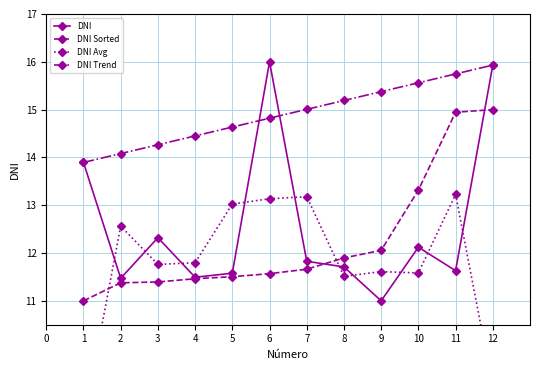

Reading right to left, what are all the values shown in this chart?

DNI: 15.9	11.6	12.1	11.0	11.7	11.8	16.0	11.6	11.5	12.3	11.5	13.9
DNI Sorted: 15.0	14.9	13.3	12.1	11.9	11.7	11.6	11.5	11.5	11.4	11.4	11.0
DNI Avg: 9.2	13.2	11.6	11.6	11.5	13.2	13.1	13.0	11.8	11.8	12.6	8.5
DNI Trend: 15.9	15.7	15.6	15.4	15.2	15.0	14.8	14.6	14.5	14.3	14.1	13.9